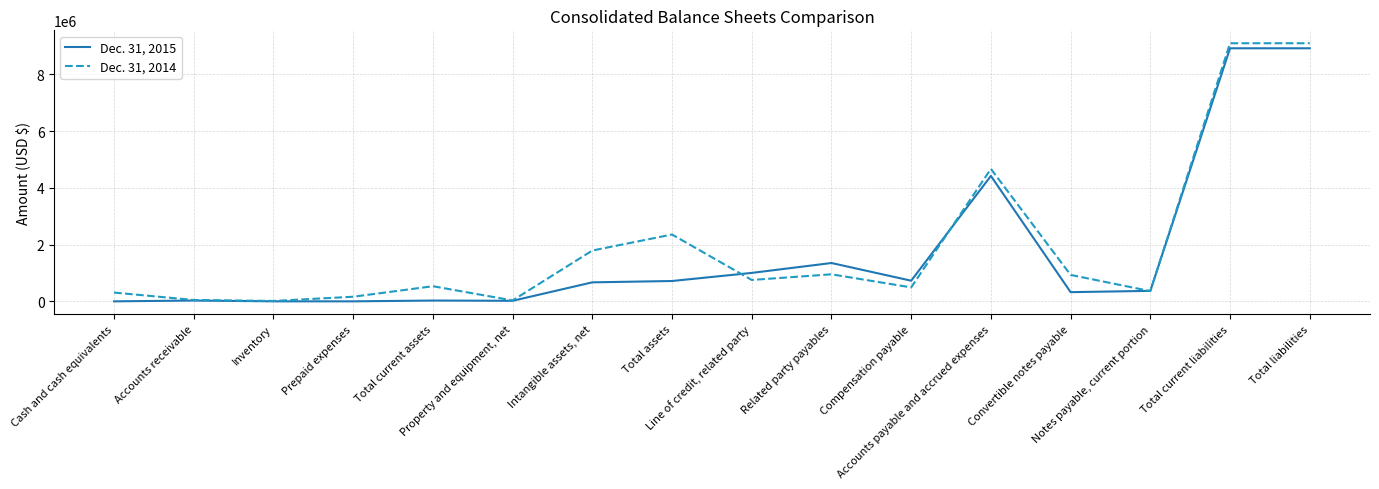

Which series has the widest spread of values?

Dec. 31, 2014